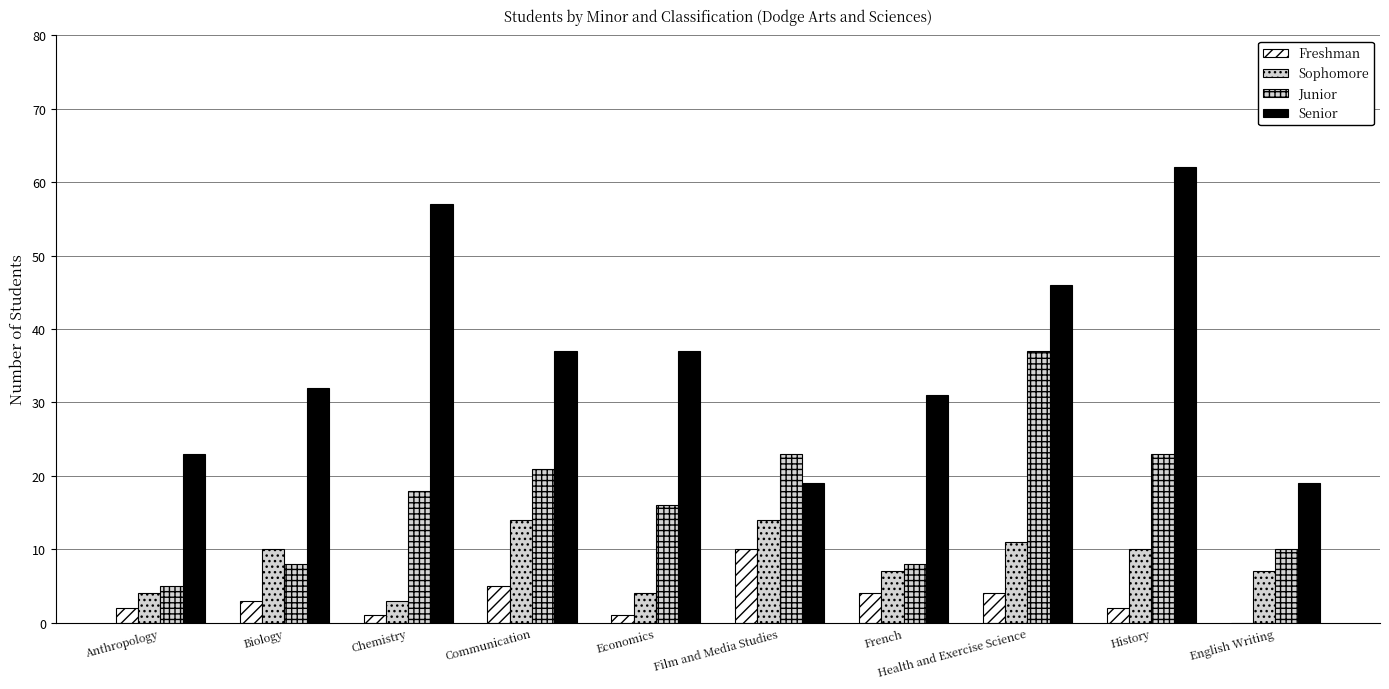

Reading left to right, transcribe all the data shown in this chart.

Freshman: 2	3	1	5	1	10	4	4	2	0
Sophomore: 4	10	3	14	4	14	7	11	10	7
Junior: 5	8	18	21	16	23	8	37	23	10
Senior: 23	32	57	37	37	19	31	46	62	19